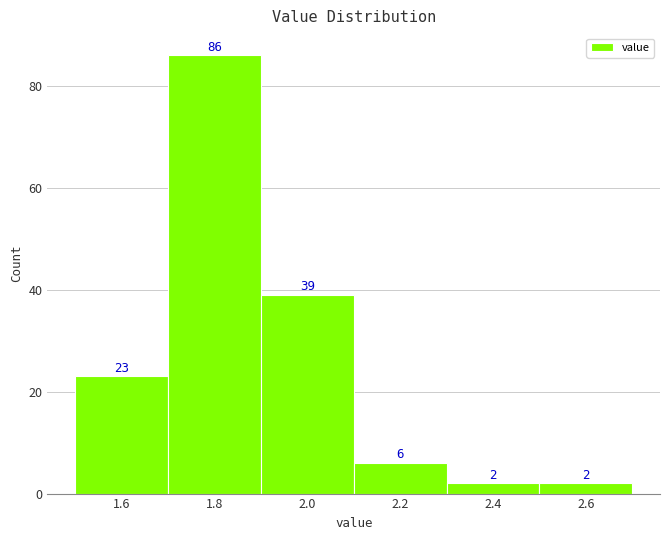

Over which range of the x-axis is the bar tallest?

1.7 to 1.9